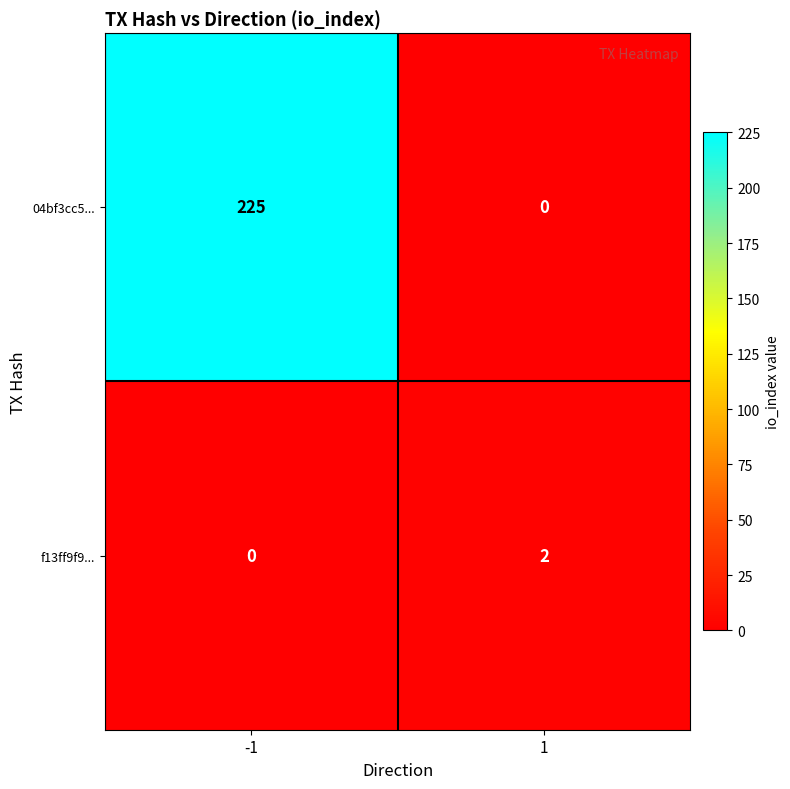

Reading left to right, extract all data points from this chart.

04bf3cc5...: -1=225	1=0
f13ff9f9...: -1=0	1=2